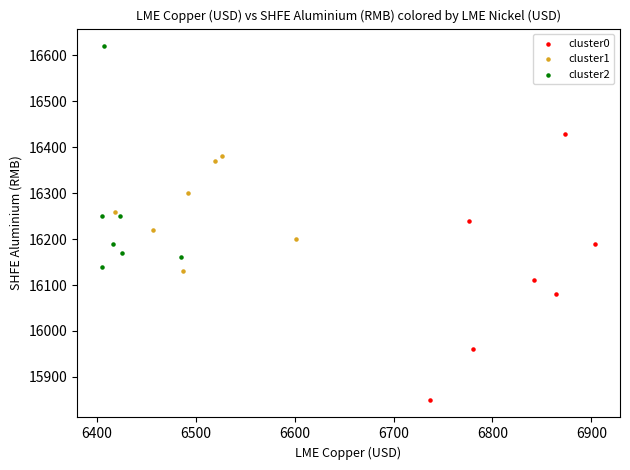

Which series contains the highest Y value?

cluster2